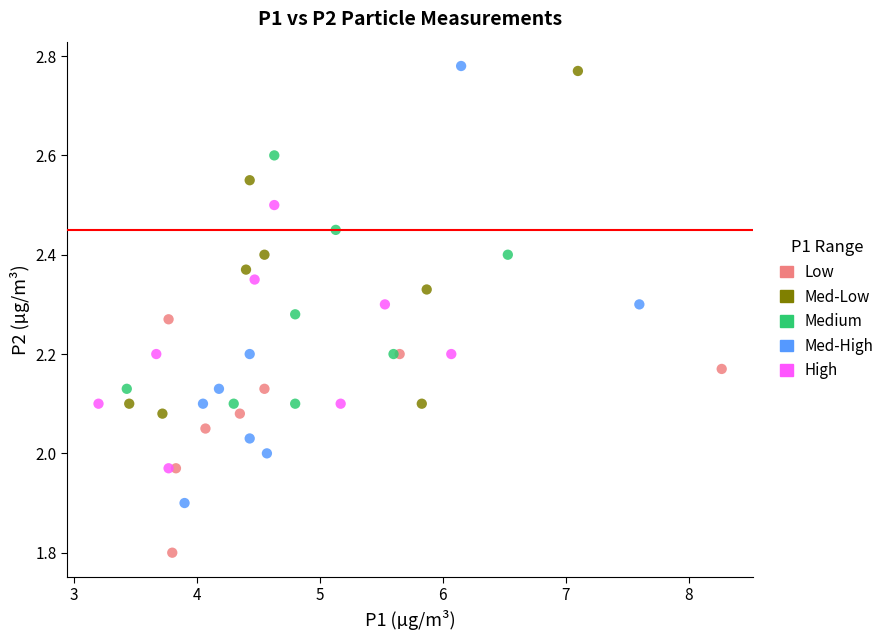

What are all the series names shown in the legend?

Low, Med-Low, Medium, Med-High, High